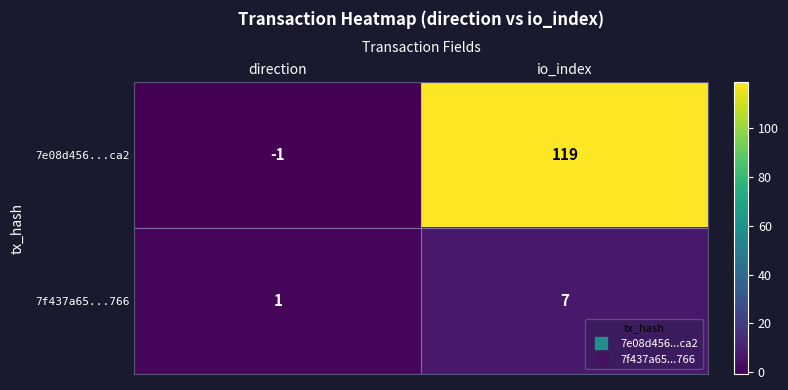

At how many categories does at least one series exceed 97?

1